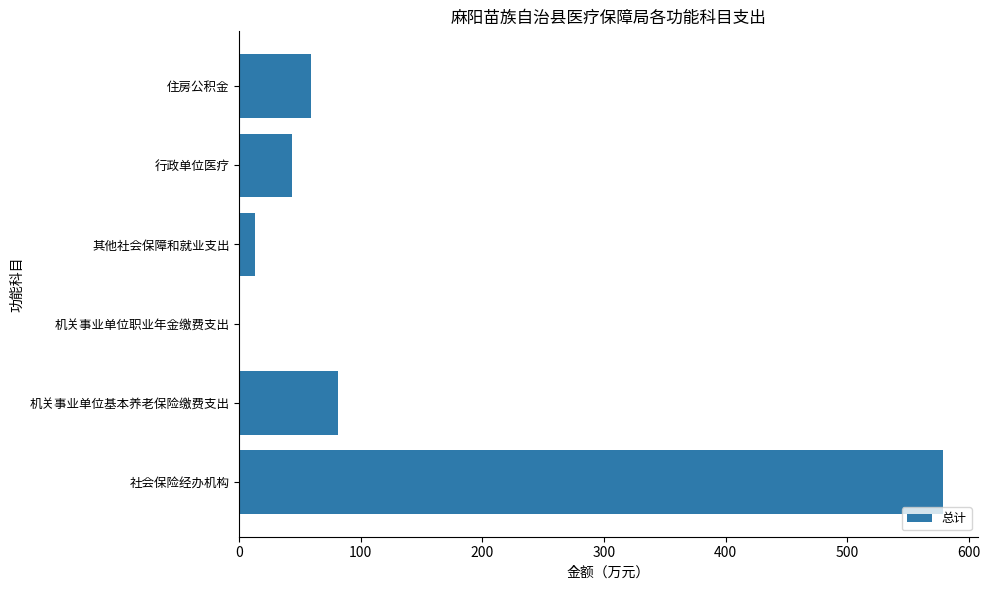

Where is the data nearest to the value 289?

机关事业单位基本养老保险缴费支出